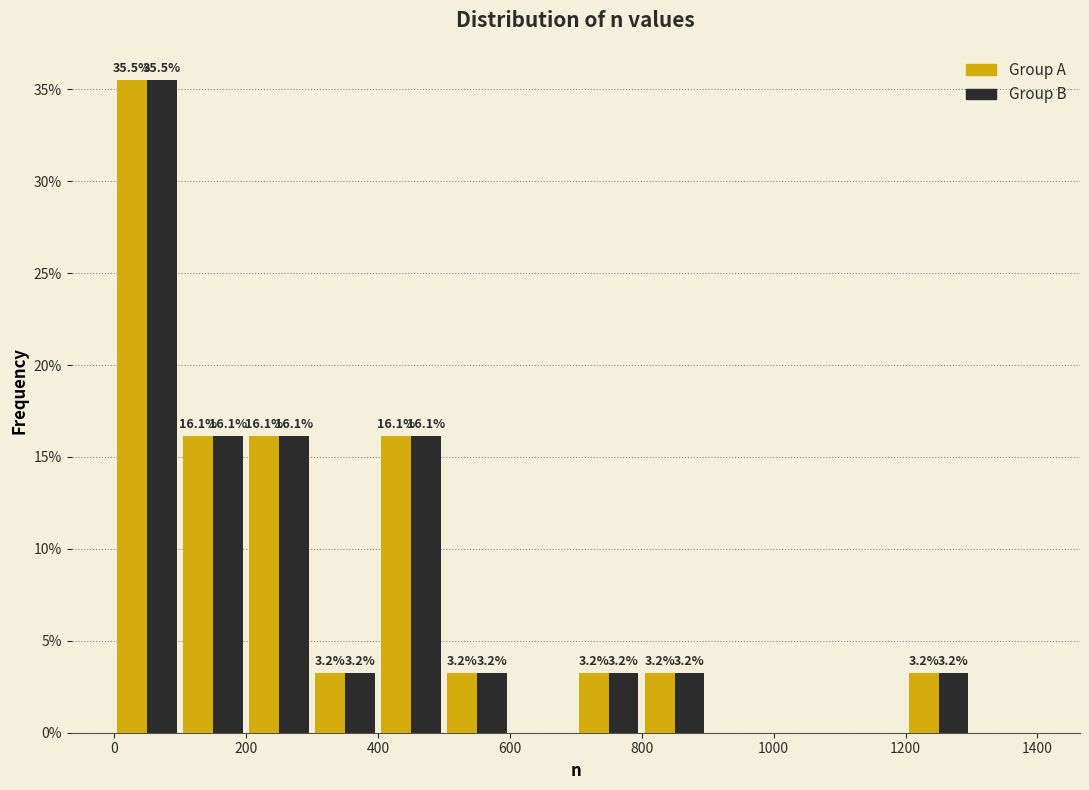

In the Group B series, which range on the x-axis has the tallest bar?

0 to 100